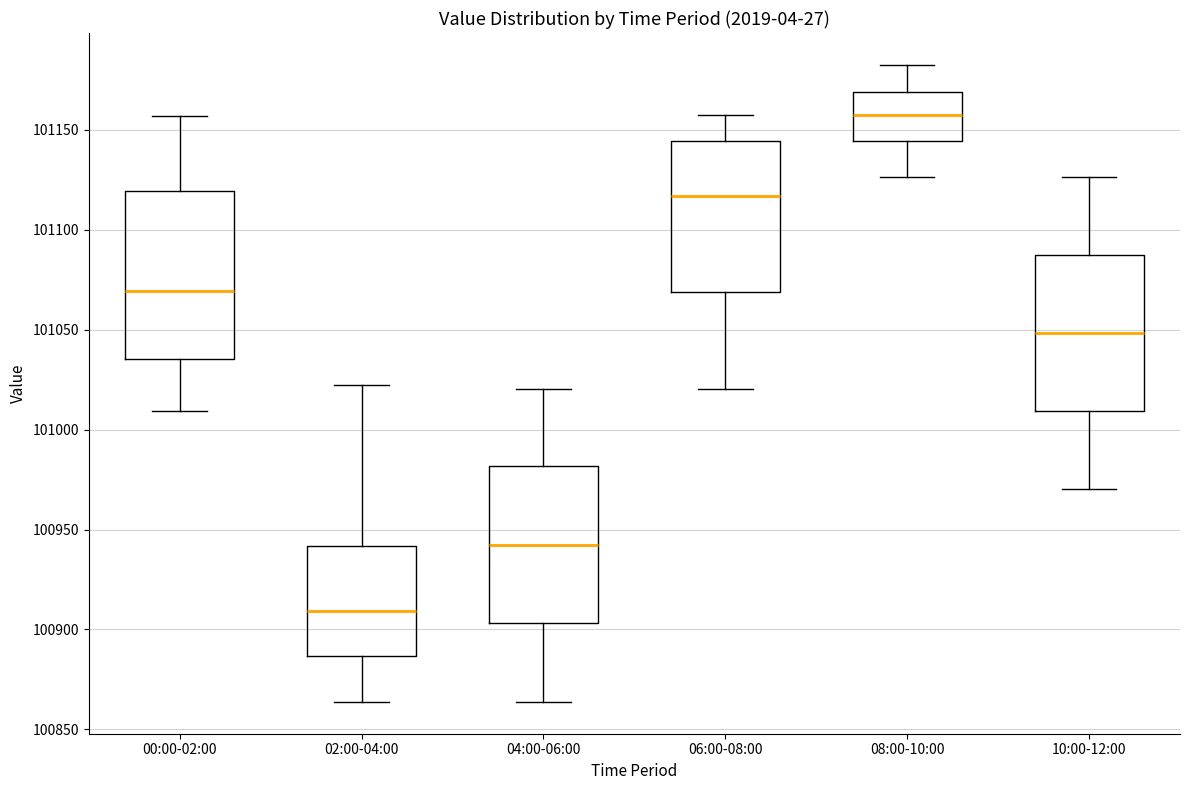

Where is the upper edge of the box for 08:00-10:00 on the y-axis? The values are not printed on the chart, so give them approximately, as read against the axis.

101170